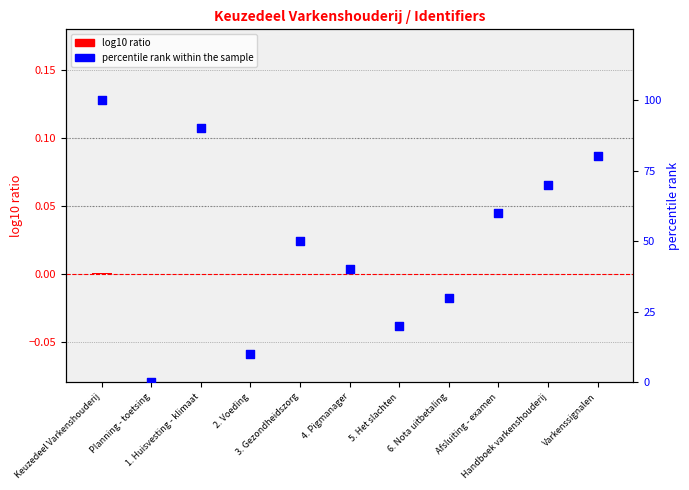

Which series has the widest spread of Y values?

percentile rank within the sample